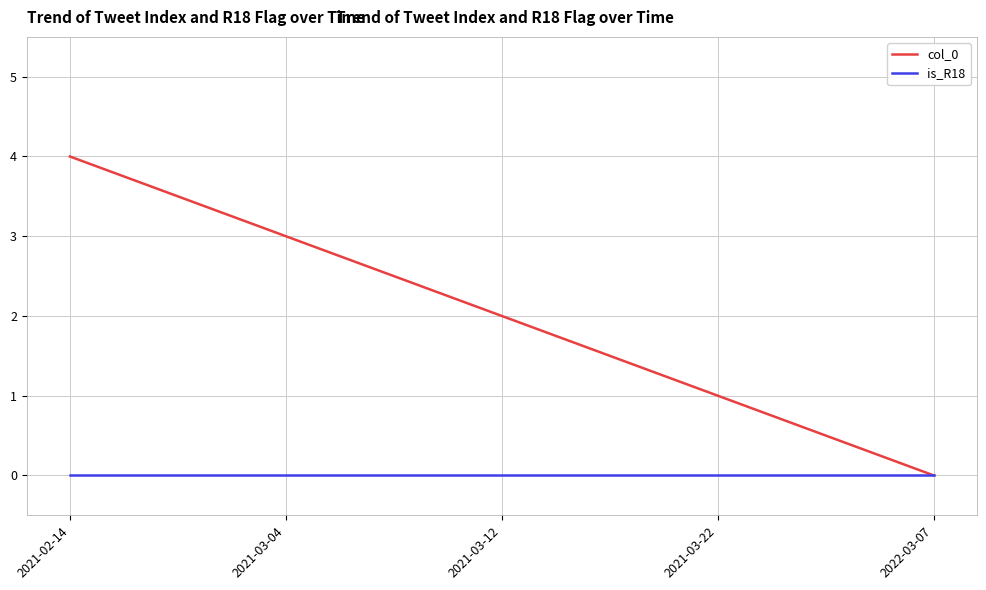

How many lines are shown in the chart?

2